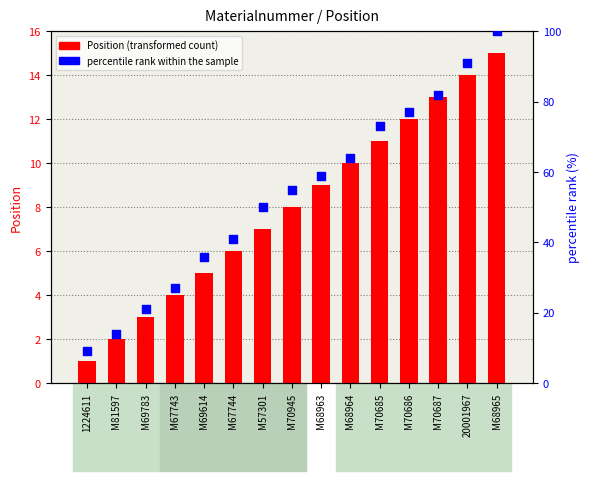

Which series reaches the minimum Y coordinate?

Position (transformed count)